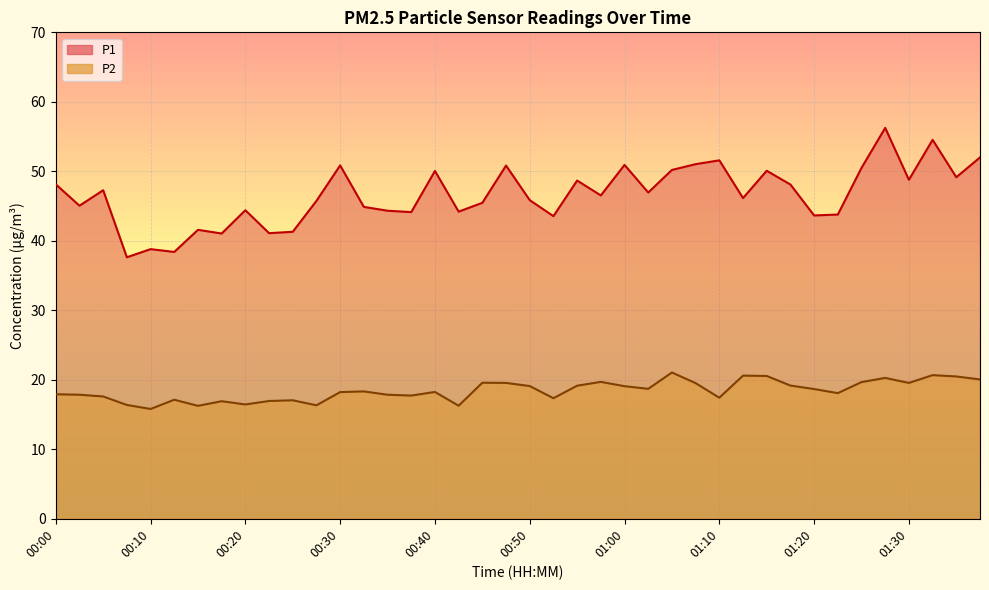

What are all the series names shown in the legend?

P1, P2